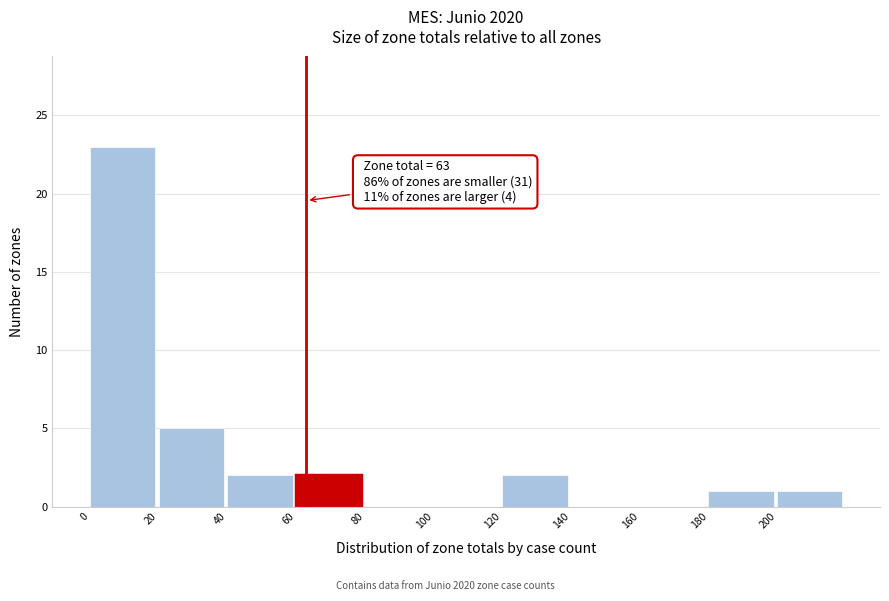

Over which range of the x-axis is the bar tallest?

0 to 20